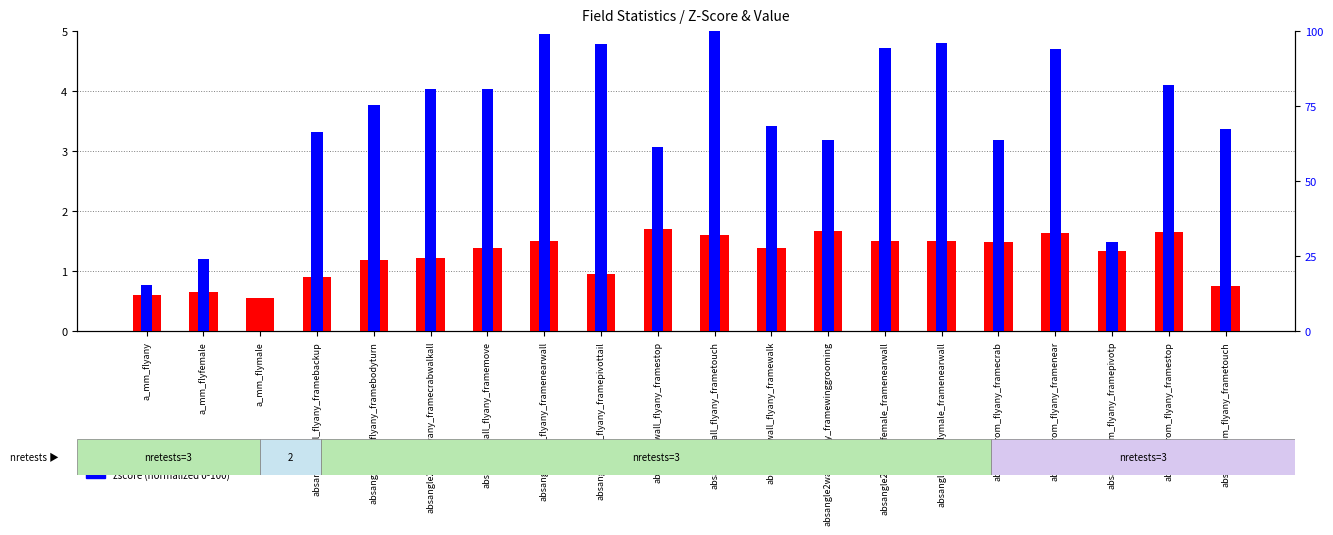

What is the sum of all value values?

25.2